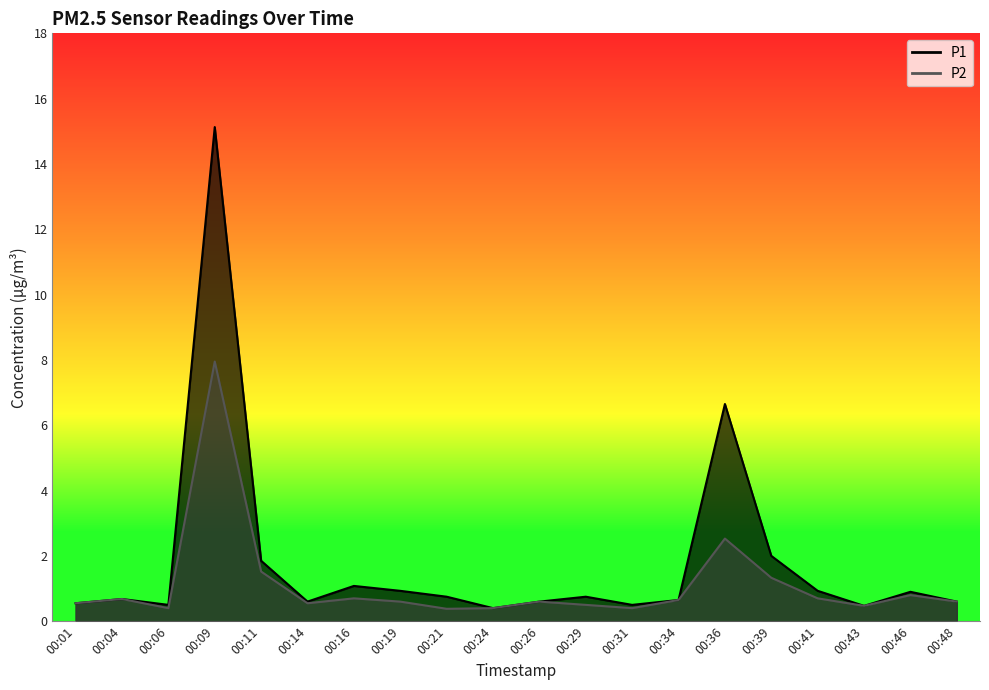

At which label is P1 closest to 7?

00:36